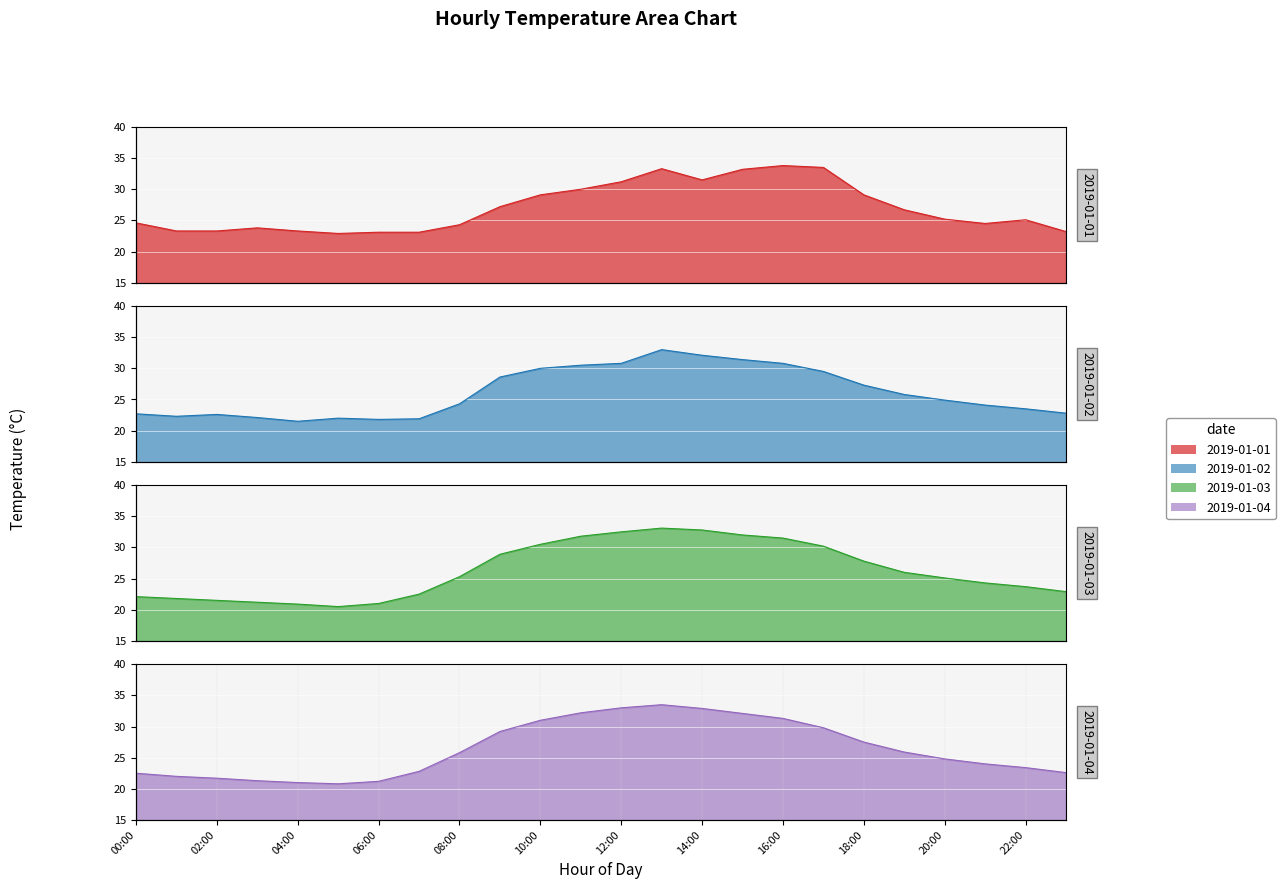

What is the label of the 22nd point from the left?

21:00